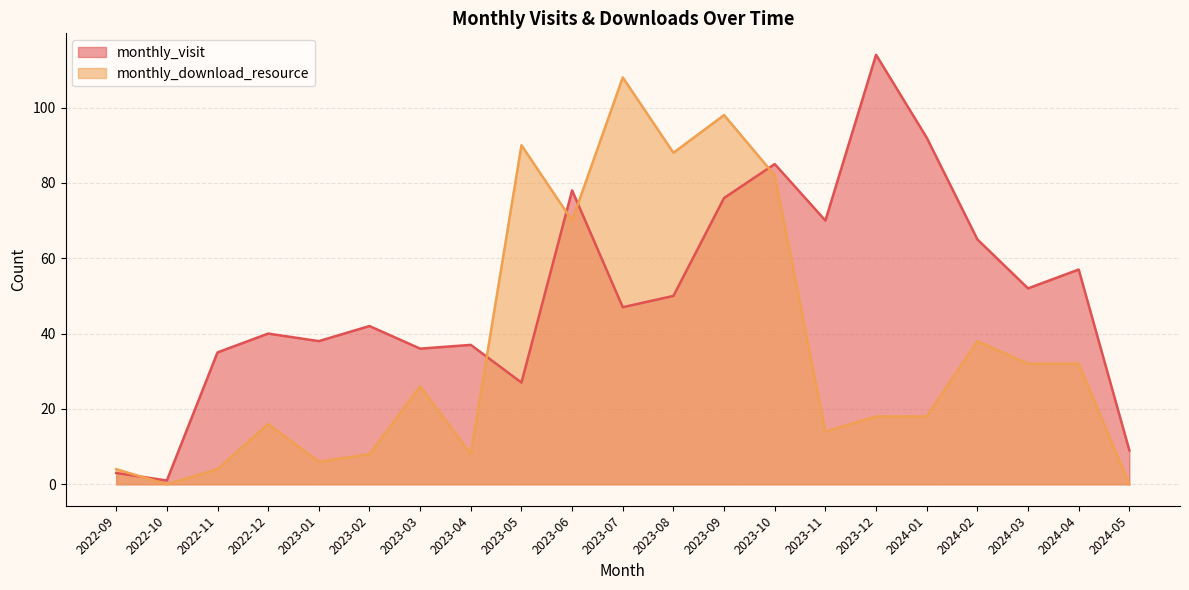

In monthly_download_resource, how many points are lower than both neighbors (excluding endpoints)?

6